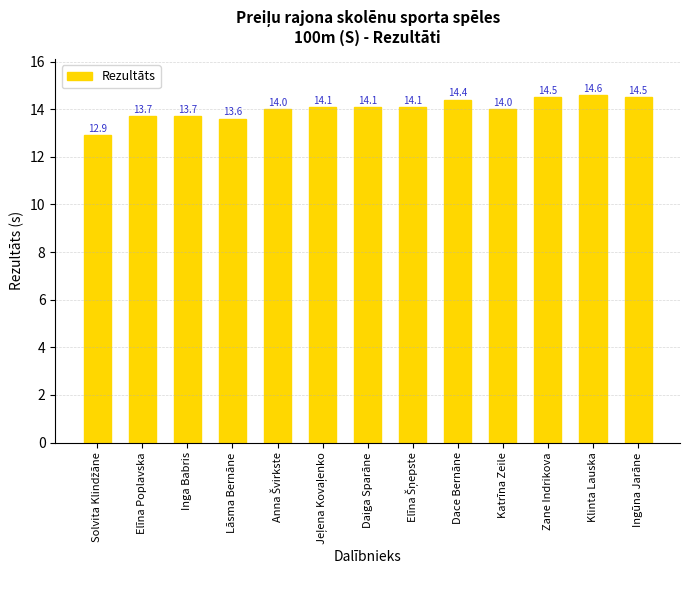

Reading right to left, list all the values displayed in this chart.

14.5	14.6	14.5	14.0	14.4	14.1	14.1	14.1	14.0	13.6	13.7	13.7	12.9